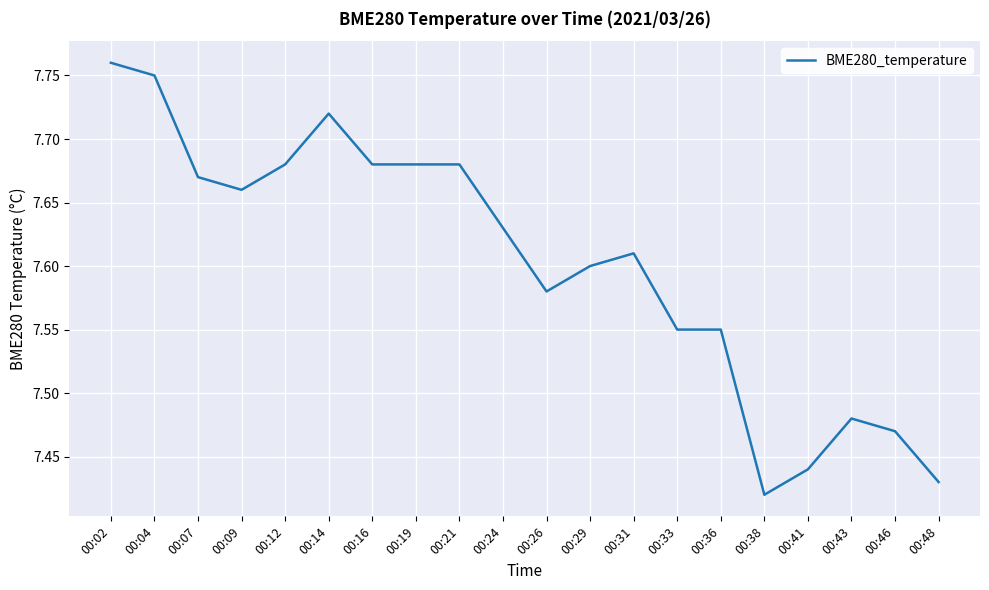

True or false: the data has more than 1 interior local peaks.

True